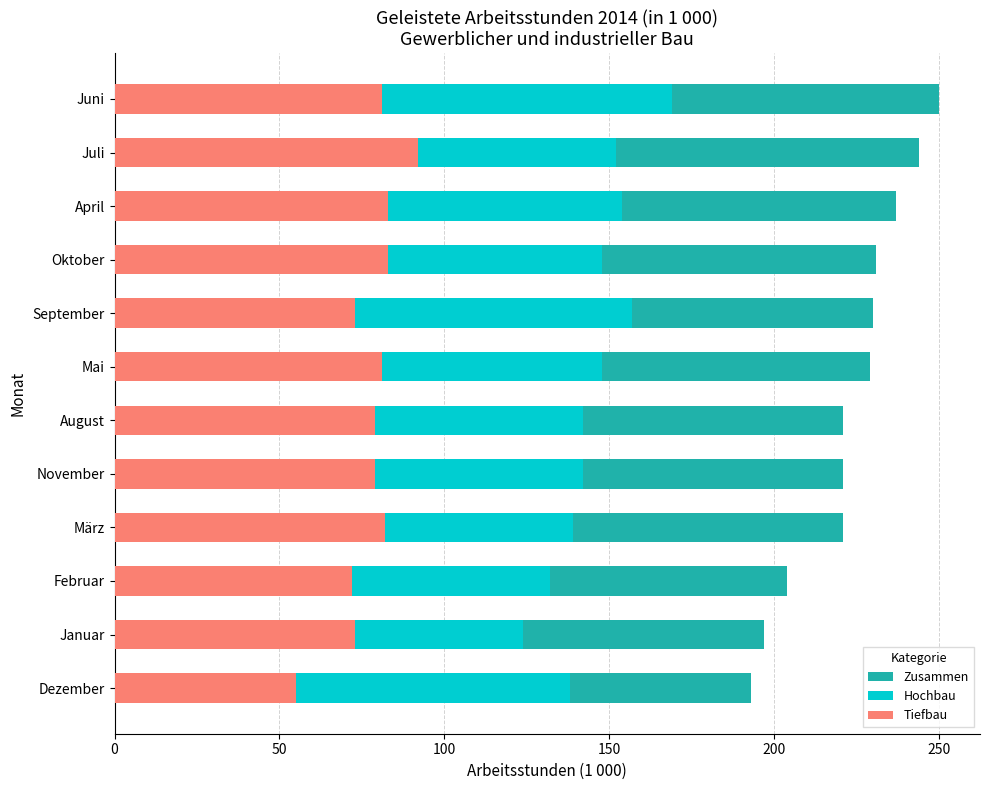

Count the Zusammen values in the range 221 to 237.

7